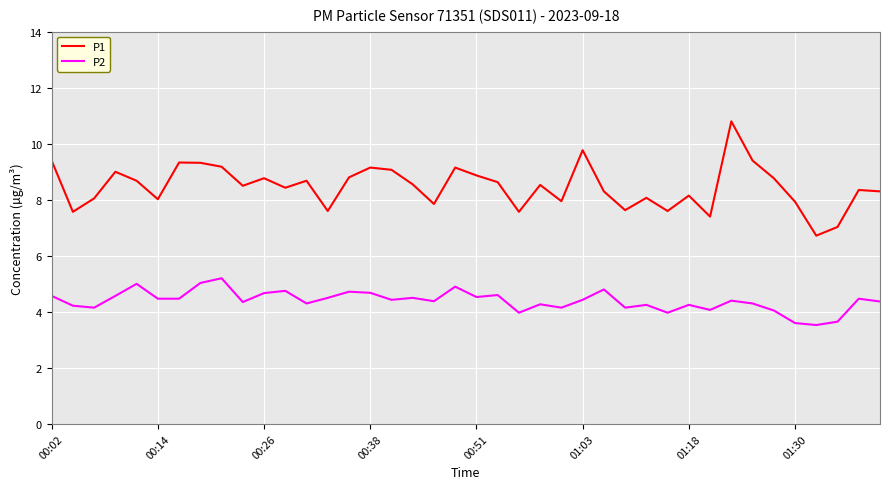

Which series has the largest range (max minus min)?

P1